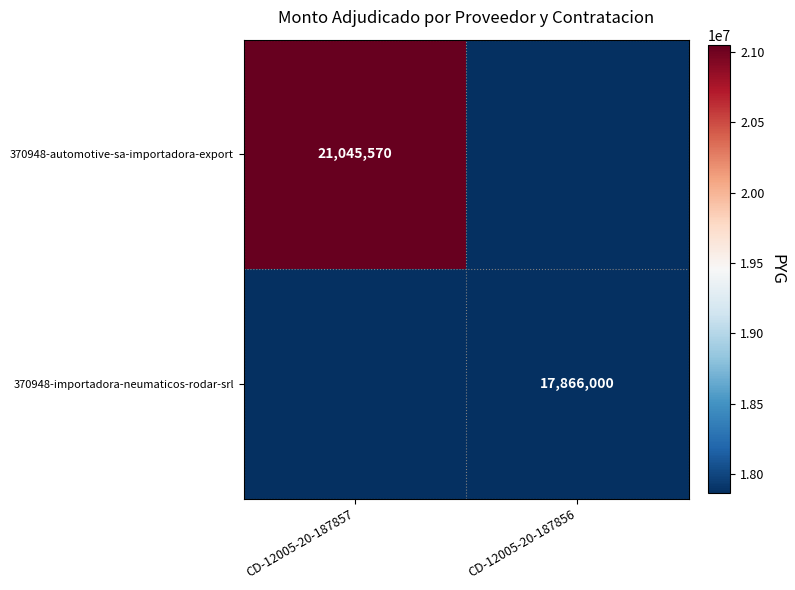

At which category is the sum across all series the highest?

CD-12005-20-187857